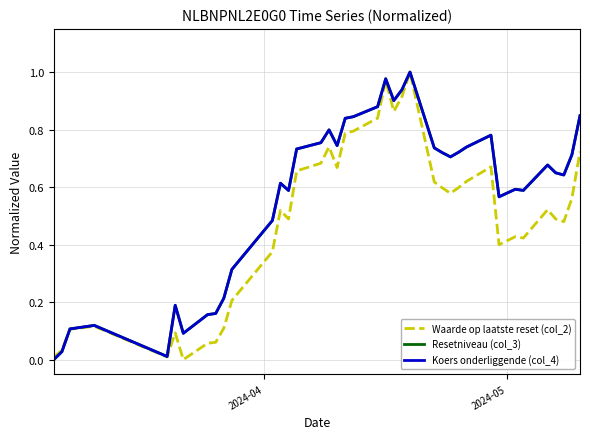

Does the chart have visible grid lines?

Yes